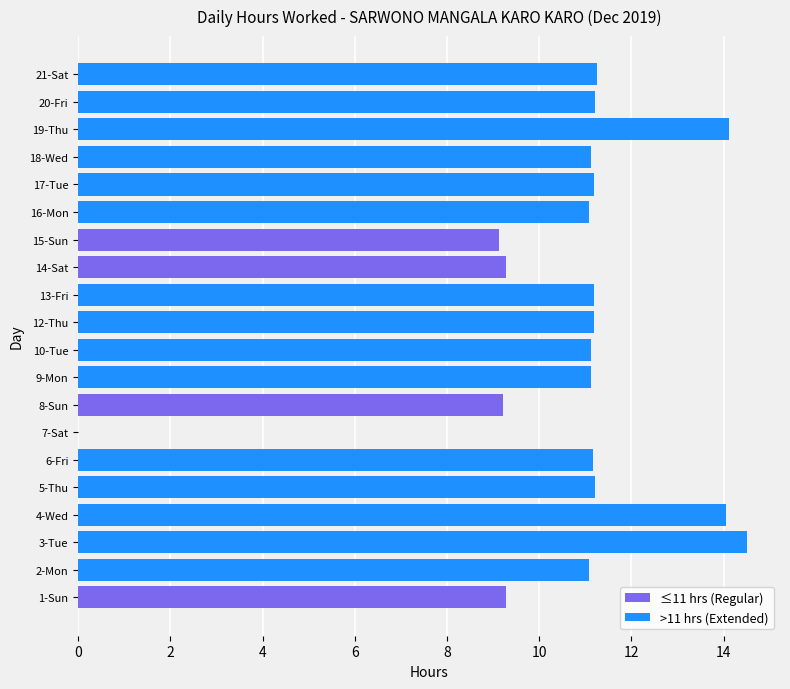

What is the total value across all series at 18-Wed?

11.1